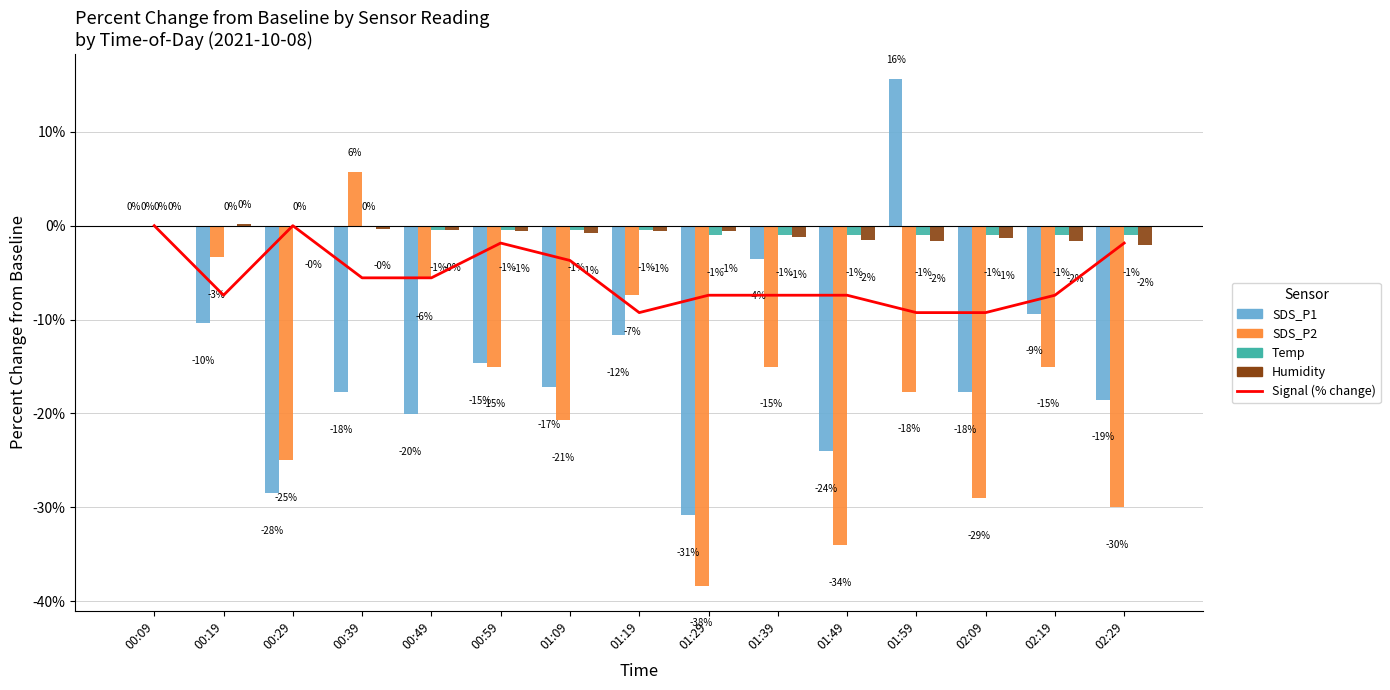

What position from the left is 01:09?

7